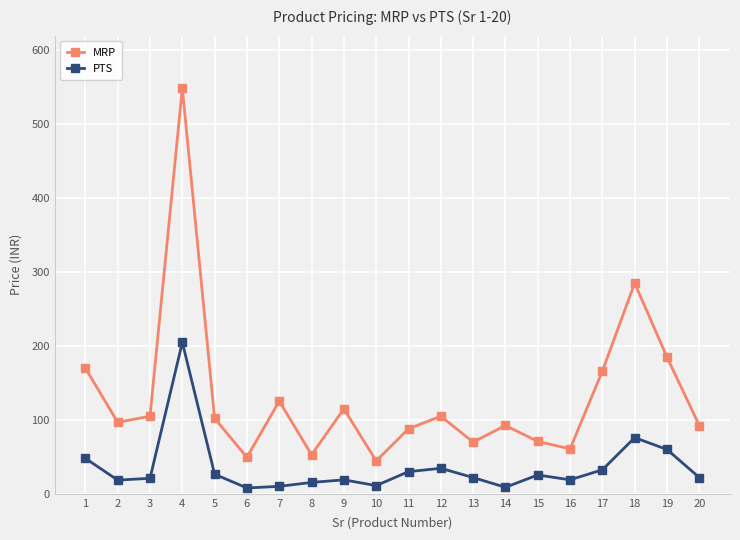

At how many categories does at least one series exceed 9?

20